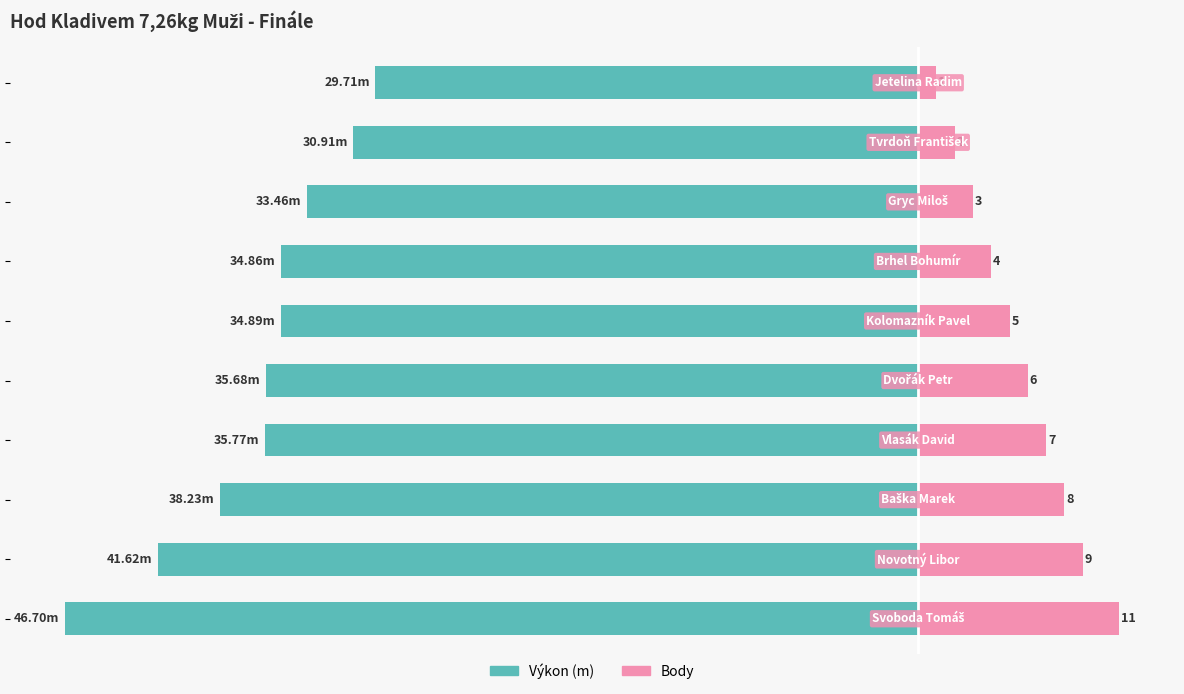

What is the value of the Body bar at the 5th from the left?

6.0